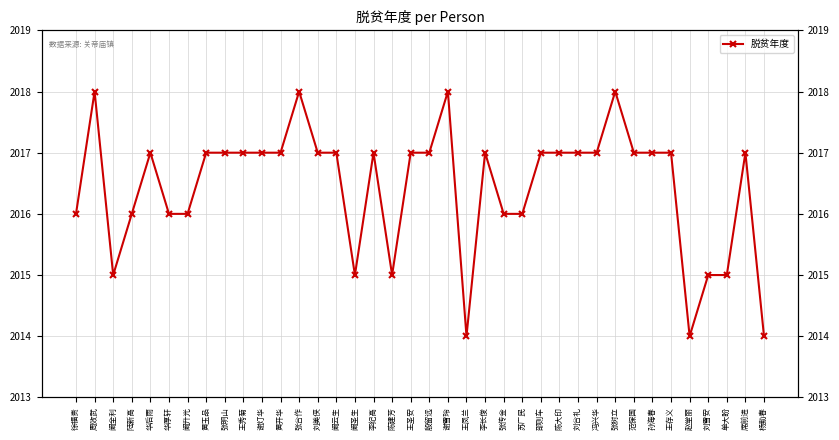

What is the ratio of the value at 刘合礼 to the value at 阚云生?

1.0